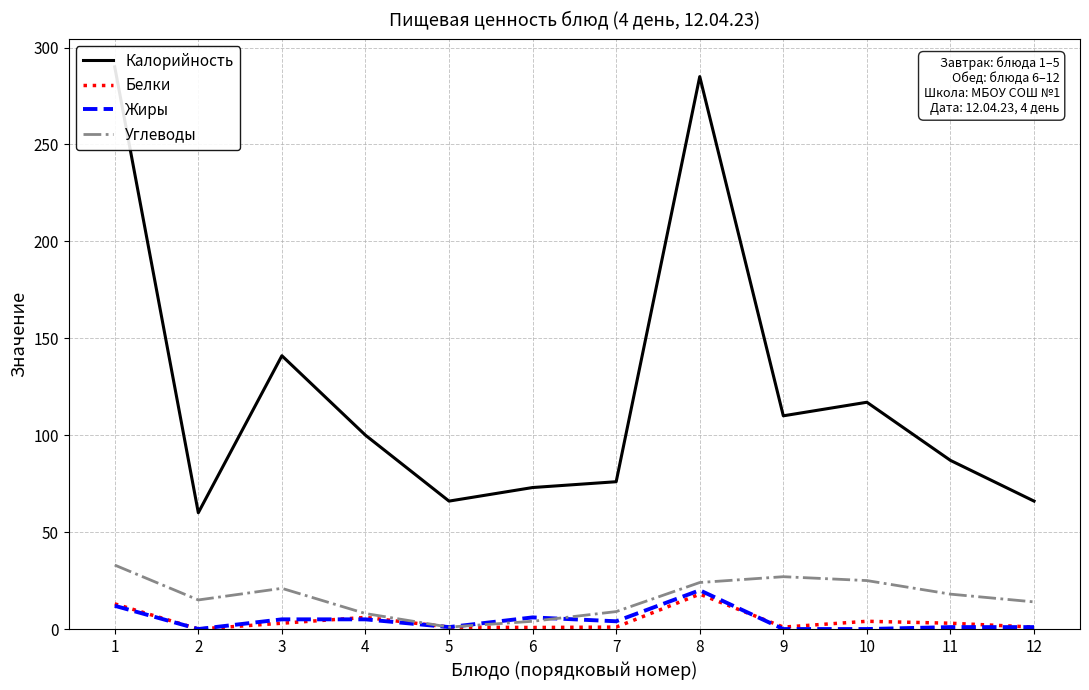

Which series has the largest range (max minus min)?

Калорийность